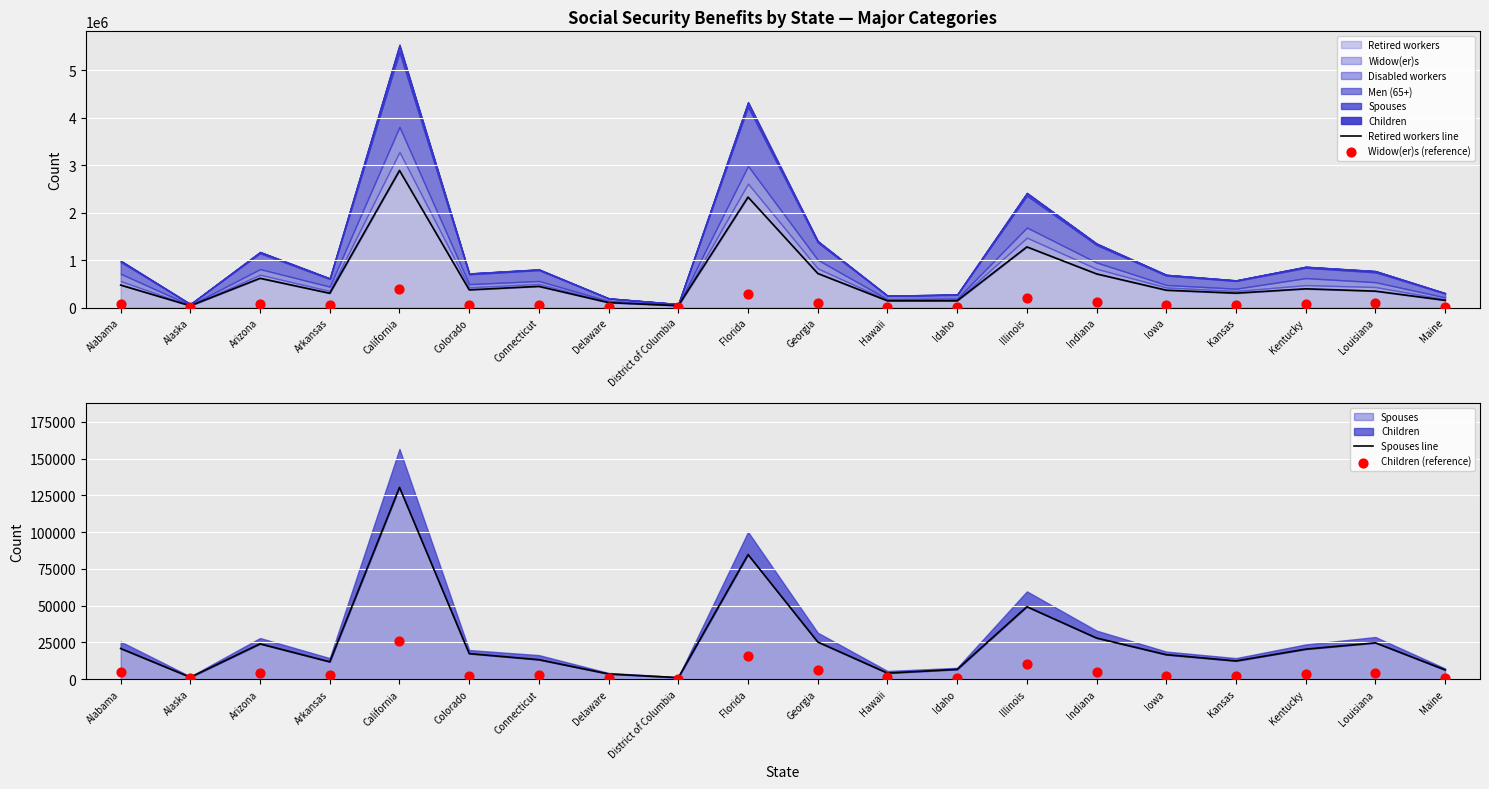

What is the total value across all series at District of Columbia?

46312